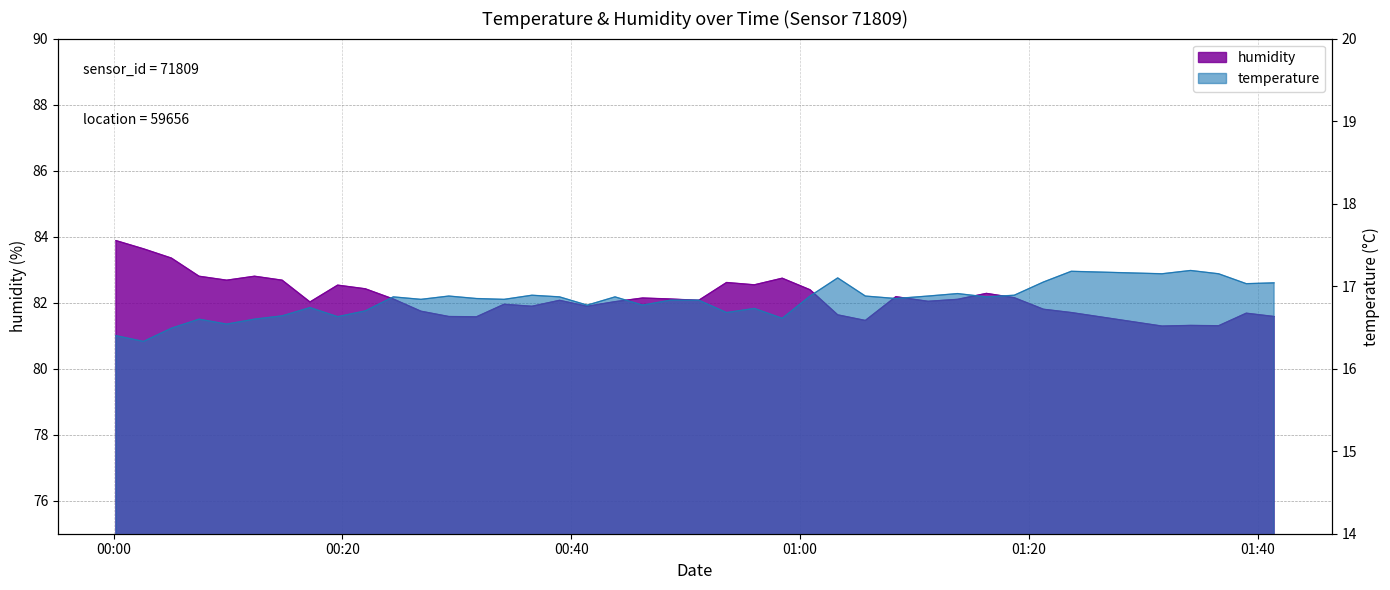

Which series has the widest spread of values?

humidity